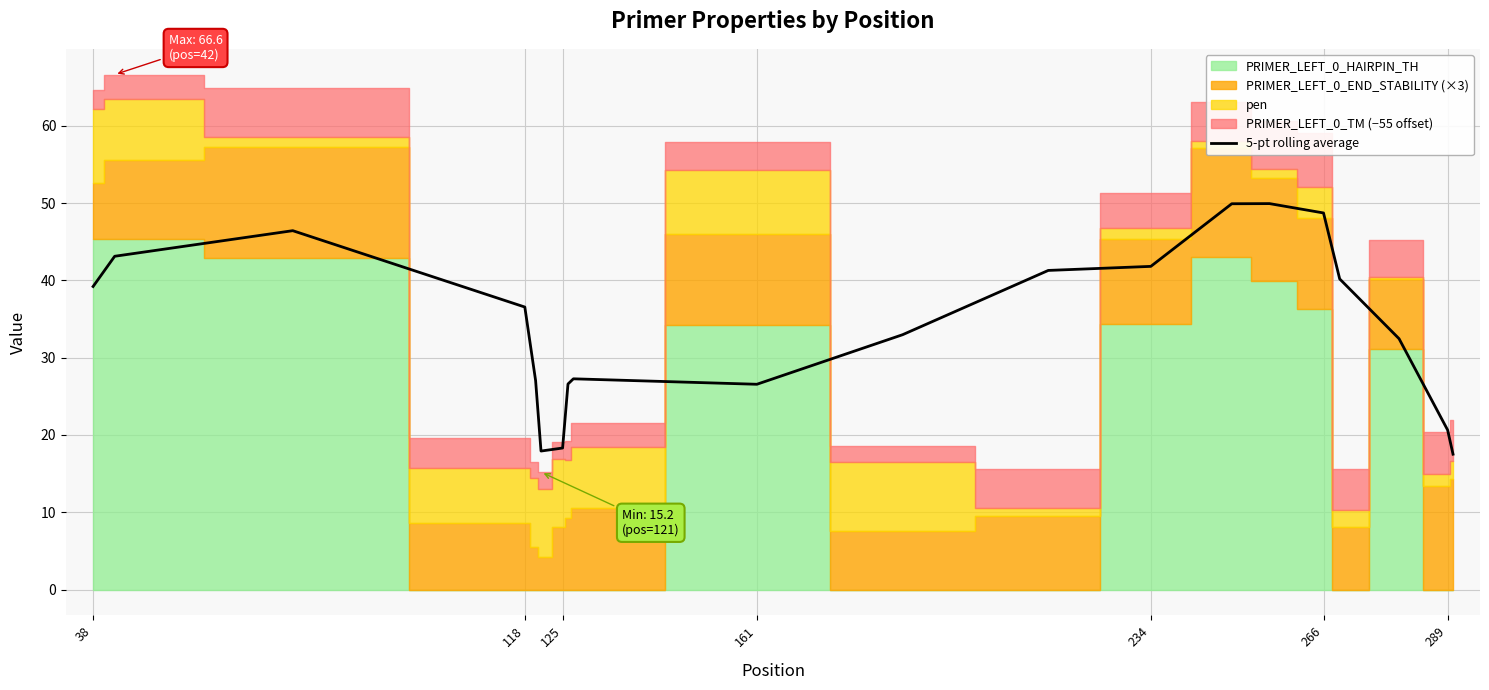

The 5-pt rolling average series shows 11.2 at 289. True or false?

False